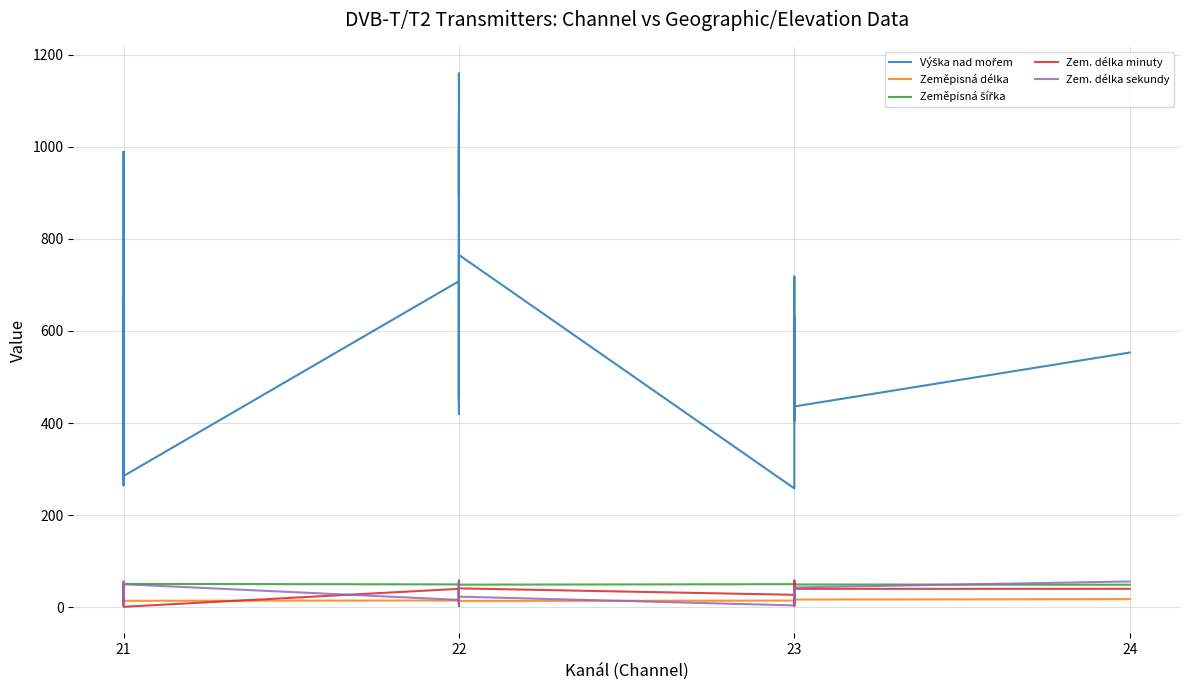

What are all the series names shown in the legend?

Výška nad mořem, Zeměpisná délka, Zeměpisná šířka, Zem. délka minuty, Zem. délka sekundy